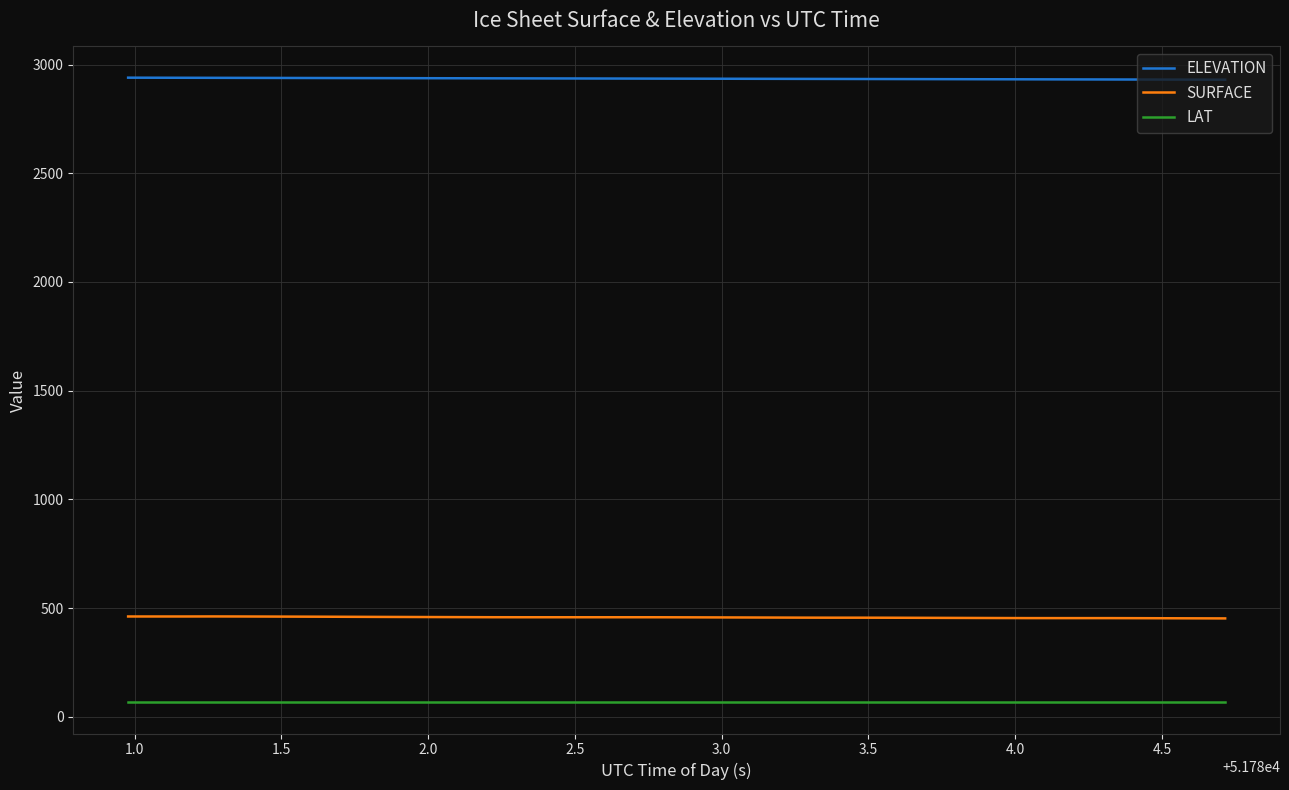

Which series has the largest total across all categories?

ELEVATION